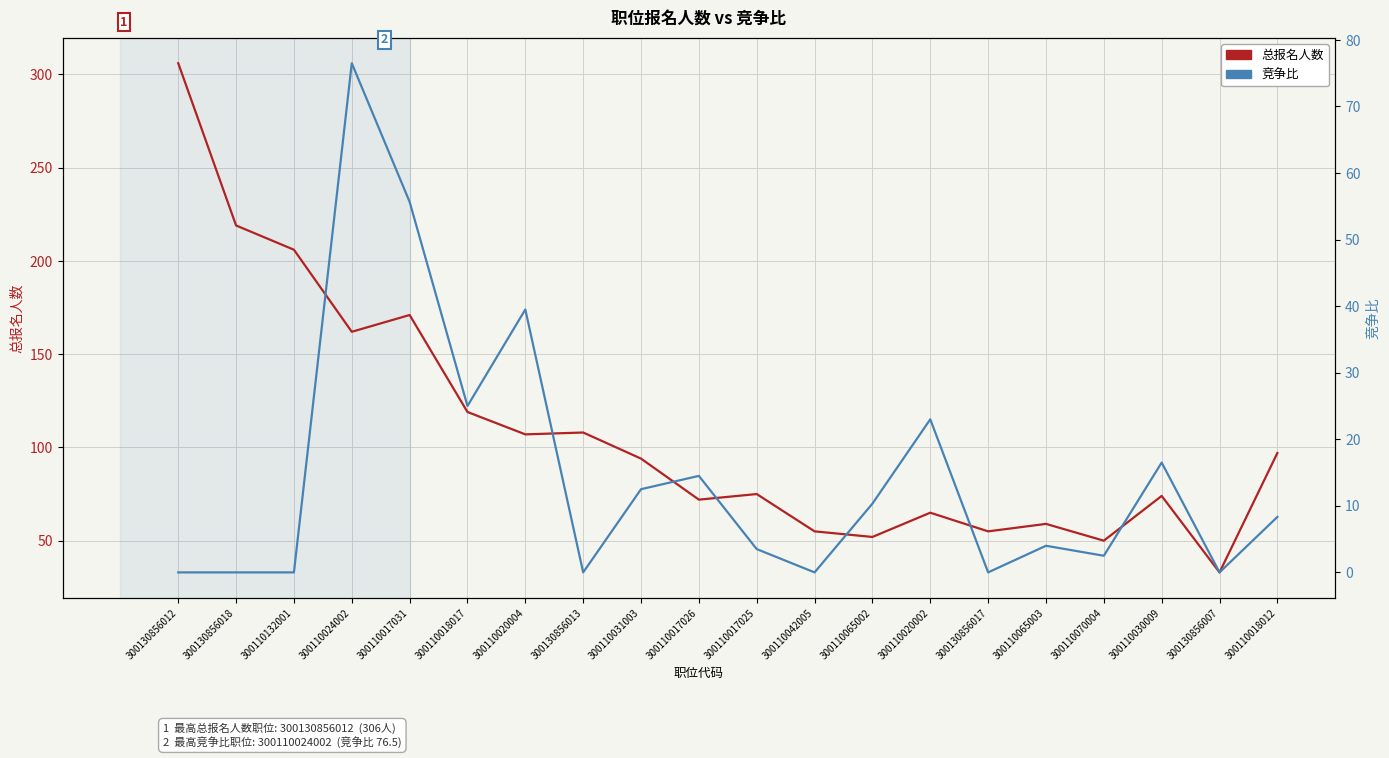

Rank the series by their maximum value, from highest to lowest.

总报名人数, 竞争比